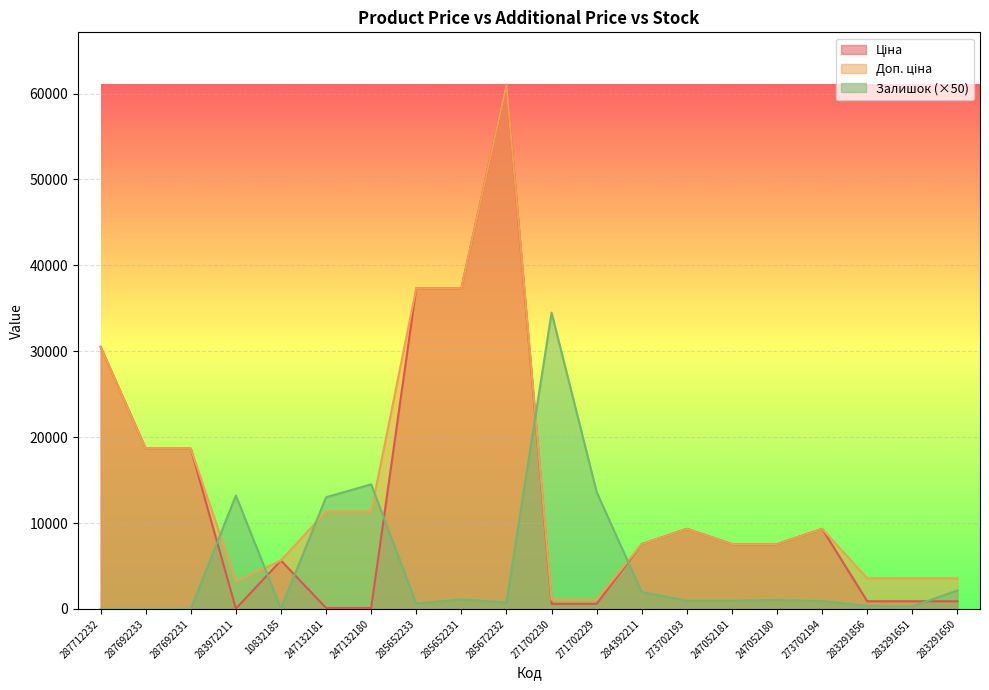

Which series changed the most between 247132181 and 285672232?

Ціна